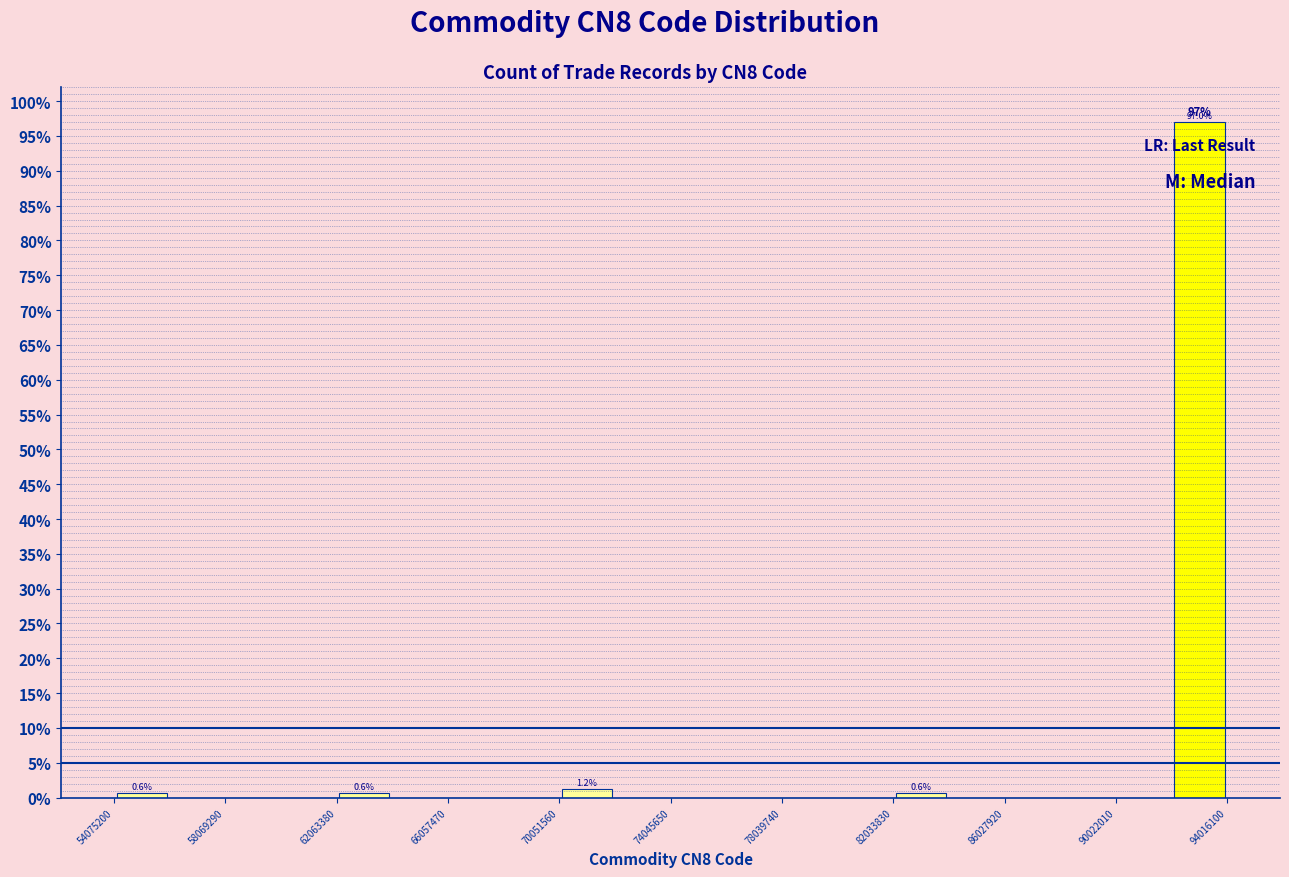

Around what value on the x-axis is the tallest bar? Give the approximate position of its centre, as read against the axis.

93000000